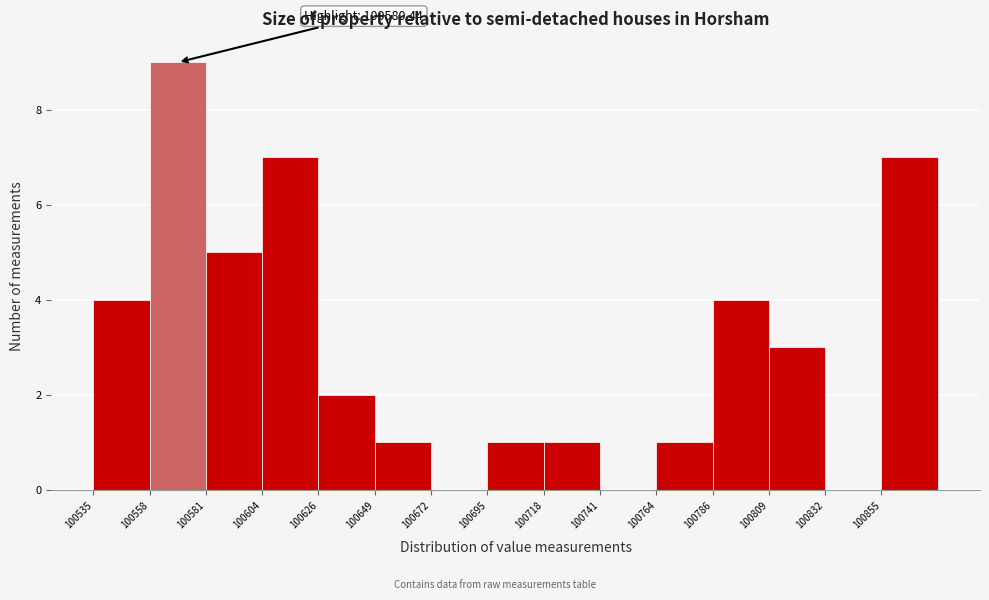

Which range on the x-axis has the tallest bar?

100560 to 100580